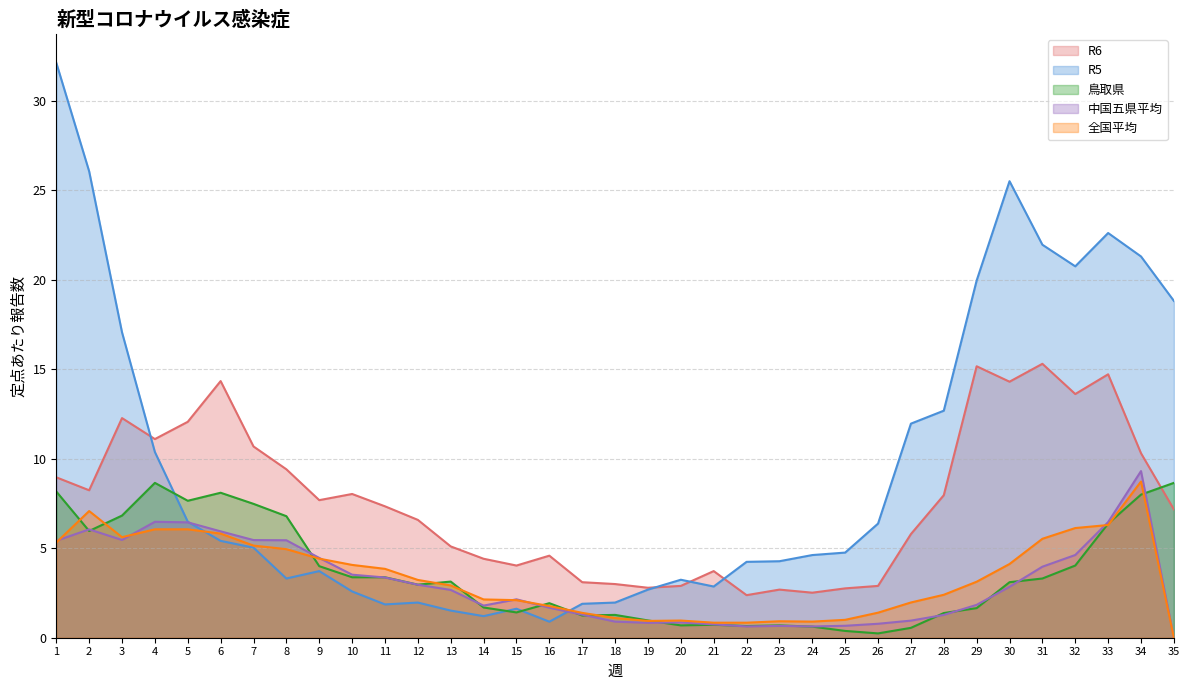

Where is the first local maximum for 全国平均?

2